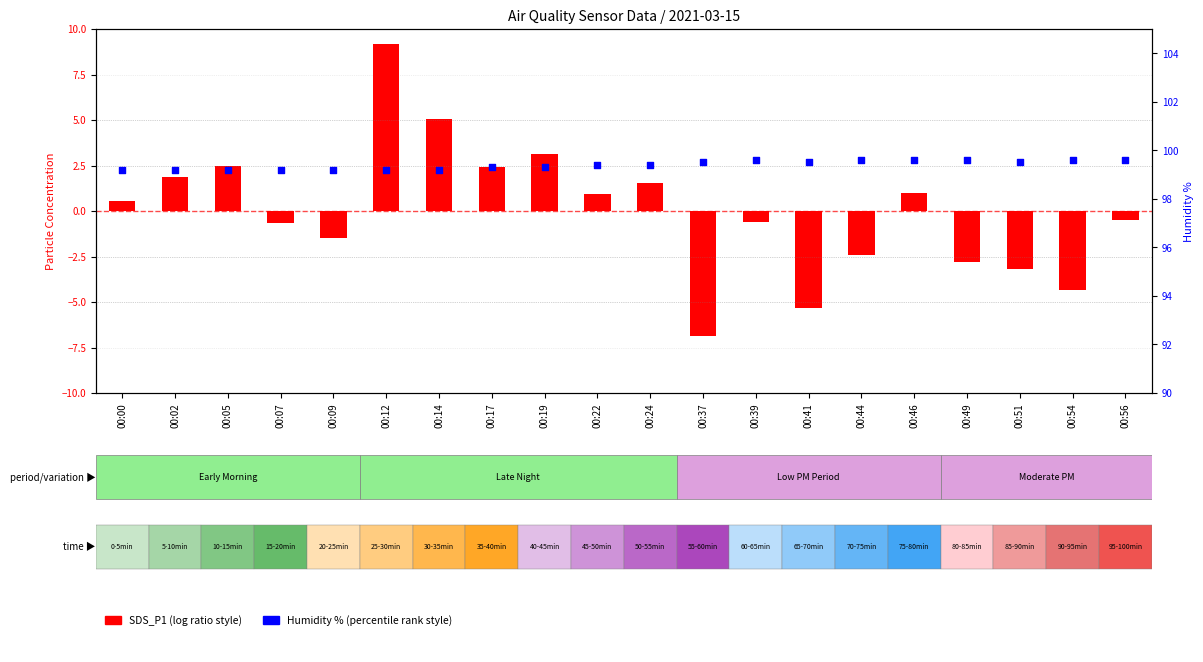

Which series has the widest spread of Y values?

SDS_P1 (centered)